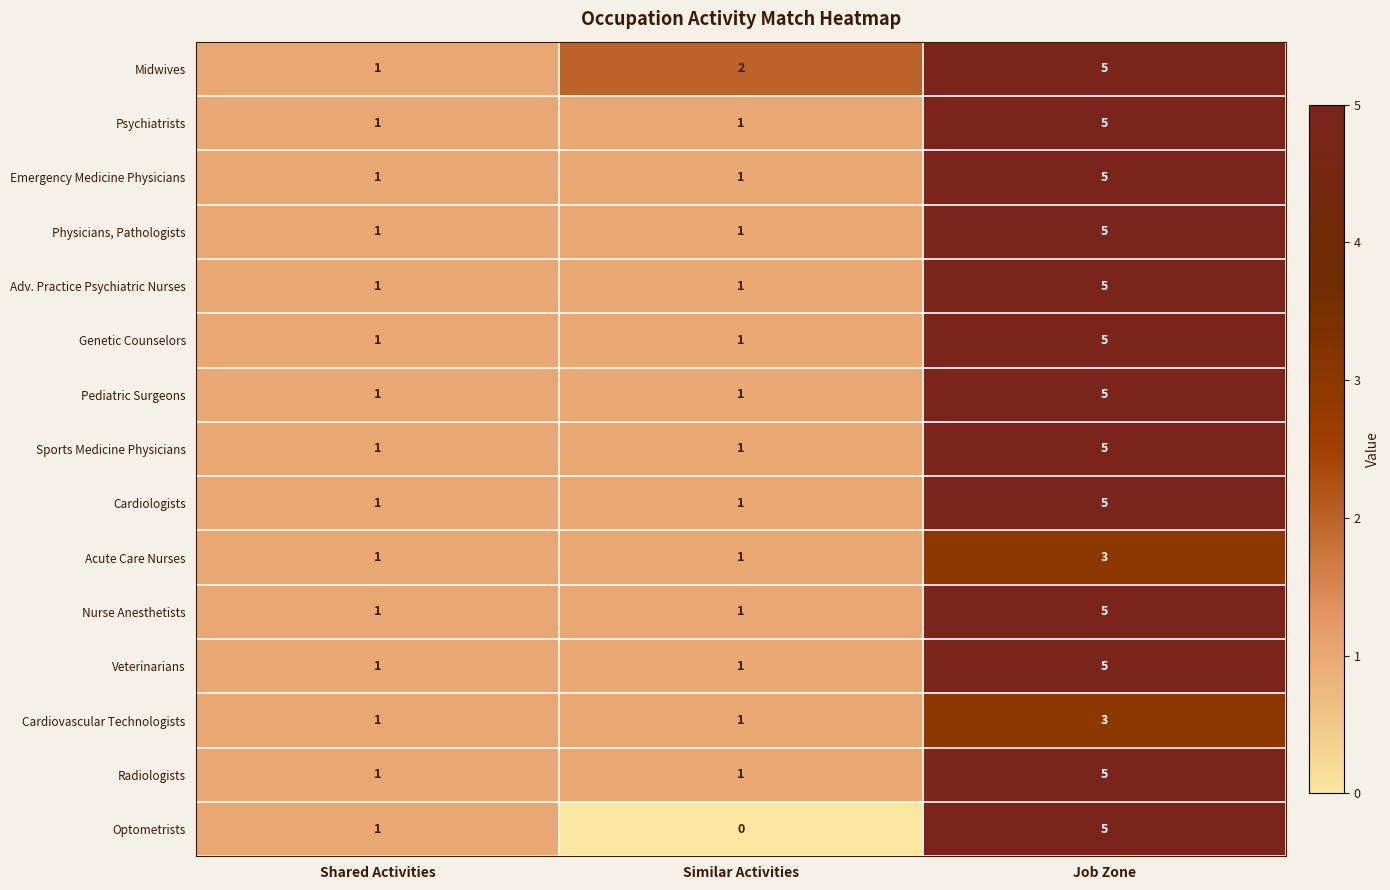

What is the approximate value of Adv. Practice Psychiatric Nurses at Job Zone?

5